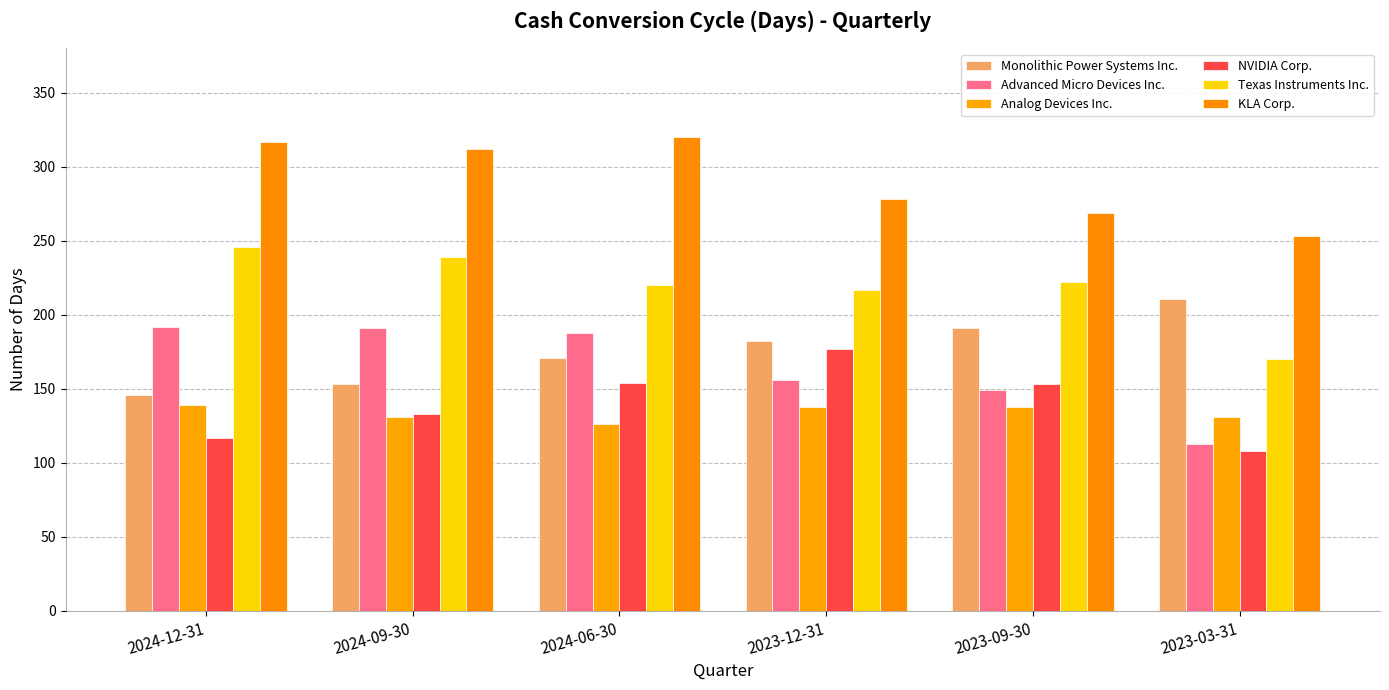

Reading left to right, what are all the values shown in this chart?

Monolithic Power Systems Inc.: 146	153	171	182	191	211
Advanced Micro Devices Inc.: 192	191	188	156	149	113
Analog Devices Inc.: 139	131	126	138	138	131
NVIDIA Corp.: 117	133	154	177	153	108
Texas Instruments Inc.: 246	239	220	217	222	170
KLA Corp.: 317	312	320	278	269	253